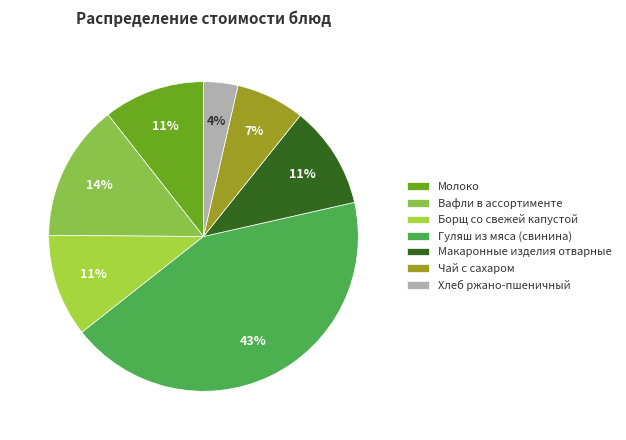

To the nearest percent, what is the difference between the largest and smallest slice percentages?

39%